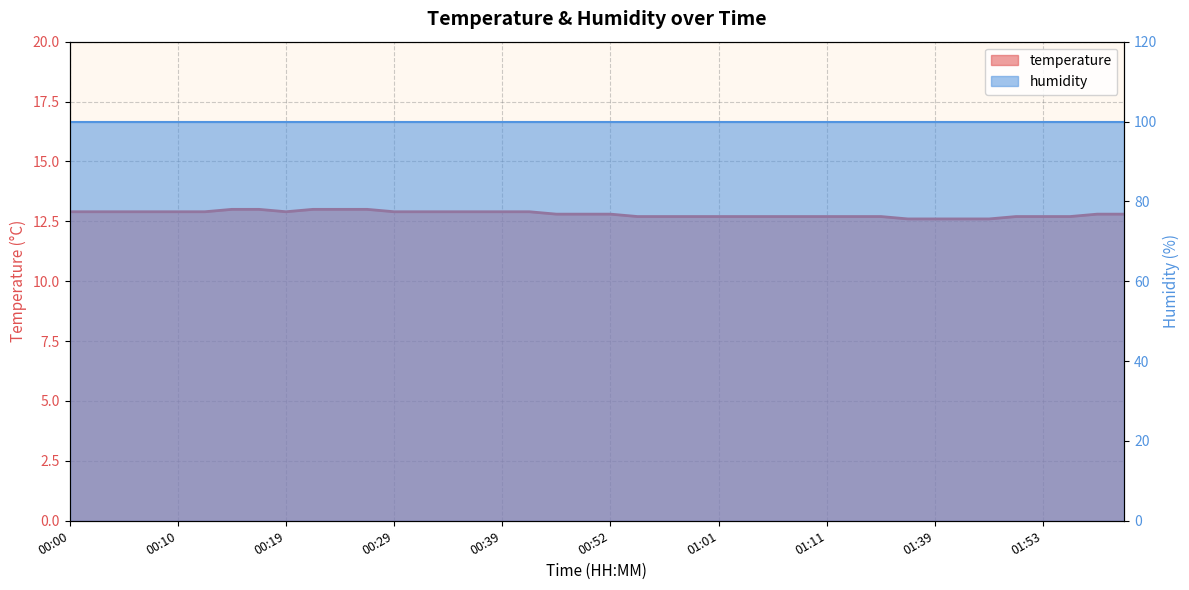

What is the change in value from 00:22 to 01:11?

-0.3